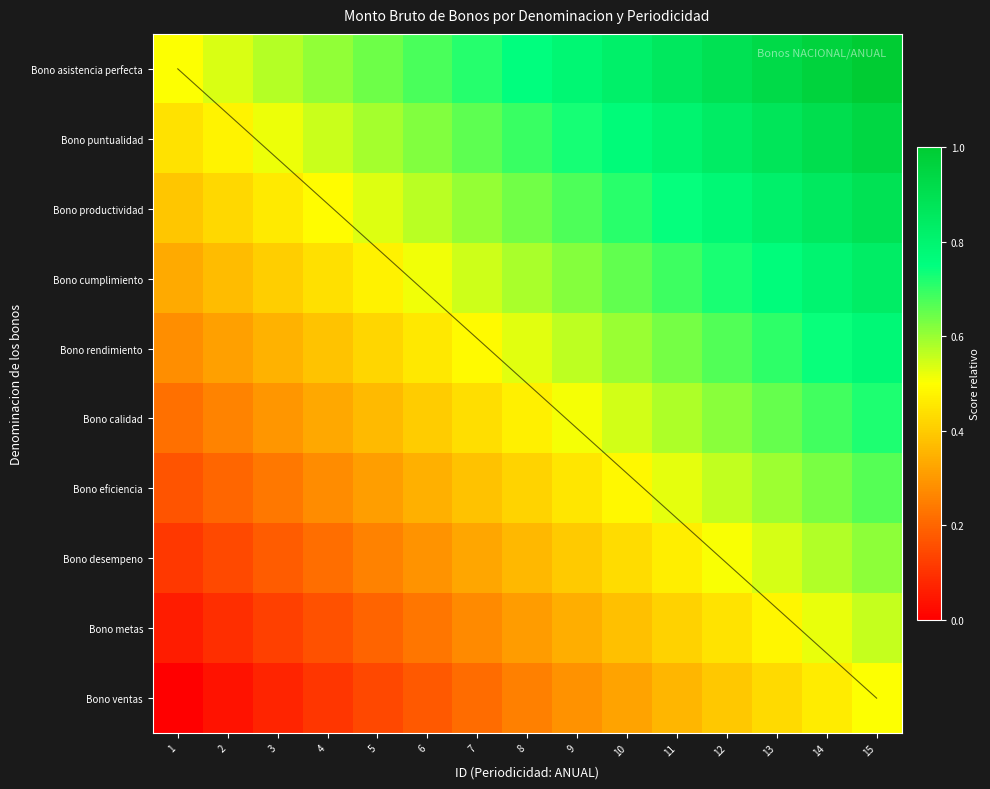

List the series in order of their peak value, lowest first.

Bono ventas, Bono metas, Bono desempeno, Bono eficiencia, Bono calidad, Bono rendimiento, Bono cumplimiento, Bono productividad, Bono puntualidad, Bono asistencia perfecta